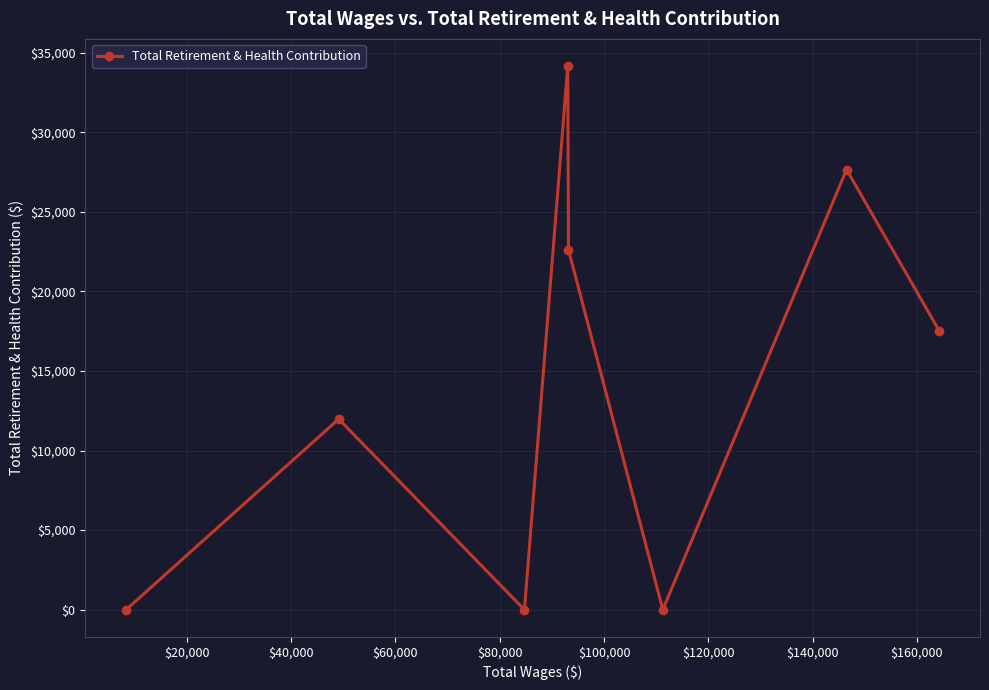

What is the maximum value shown in the chart?

34163